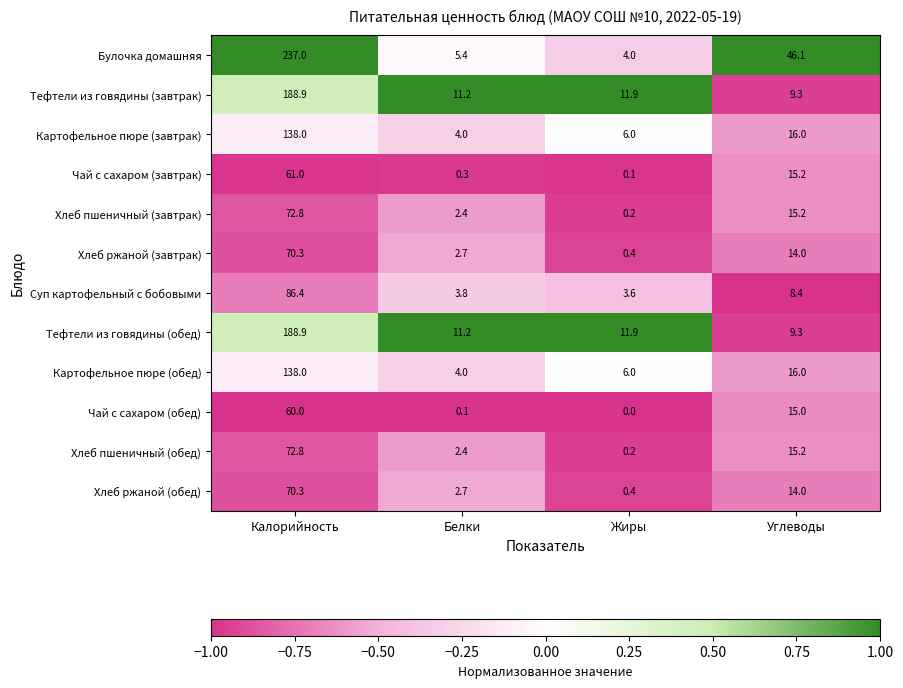

What is the smallest value displayed?

0.0